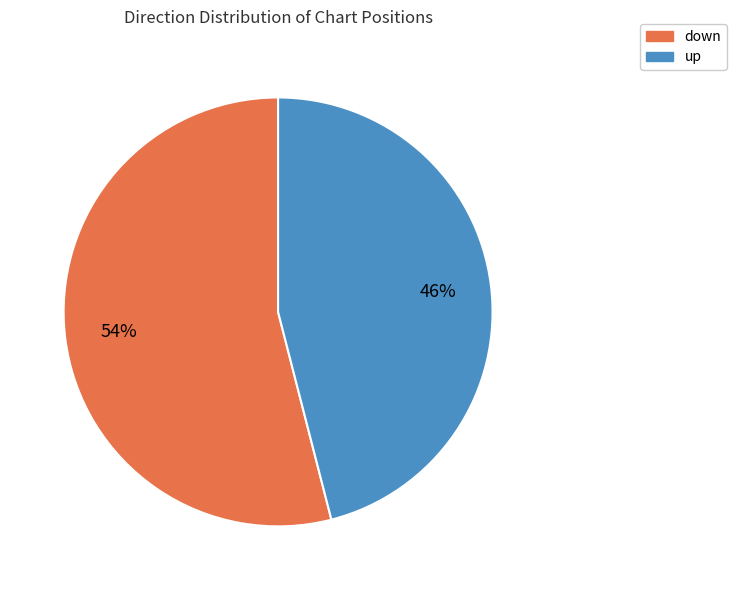

Which has a higher value, up or down?

down